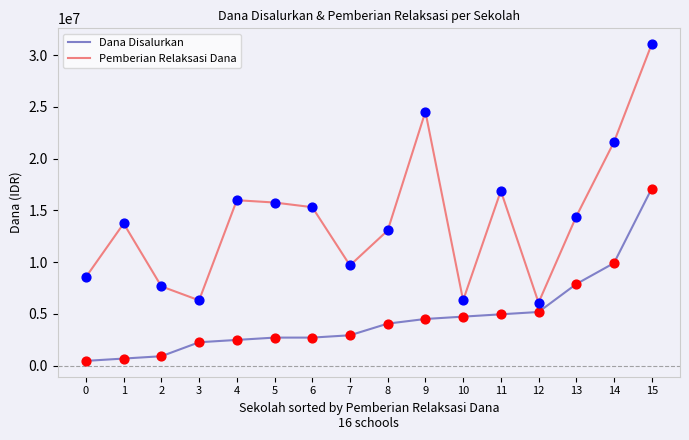

What are all the series names shown in the legend?

Dana Disalurkan, Pemberian Relaksasi Dana